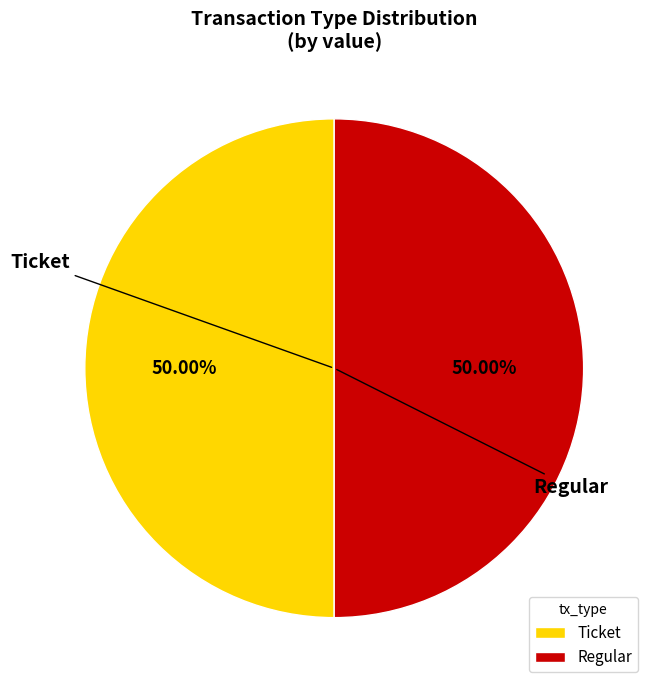

To the nearest percent, what is the difference between the largest and smallest slice percentages?

0%